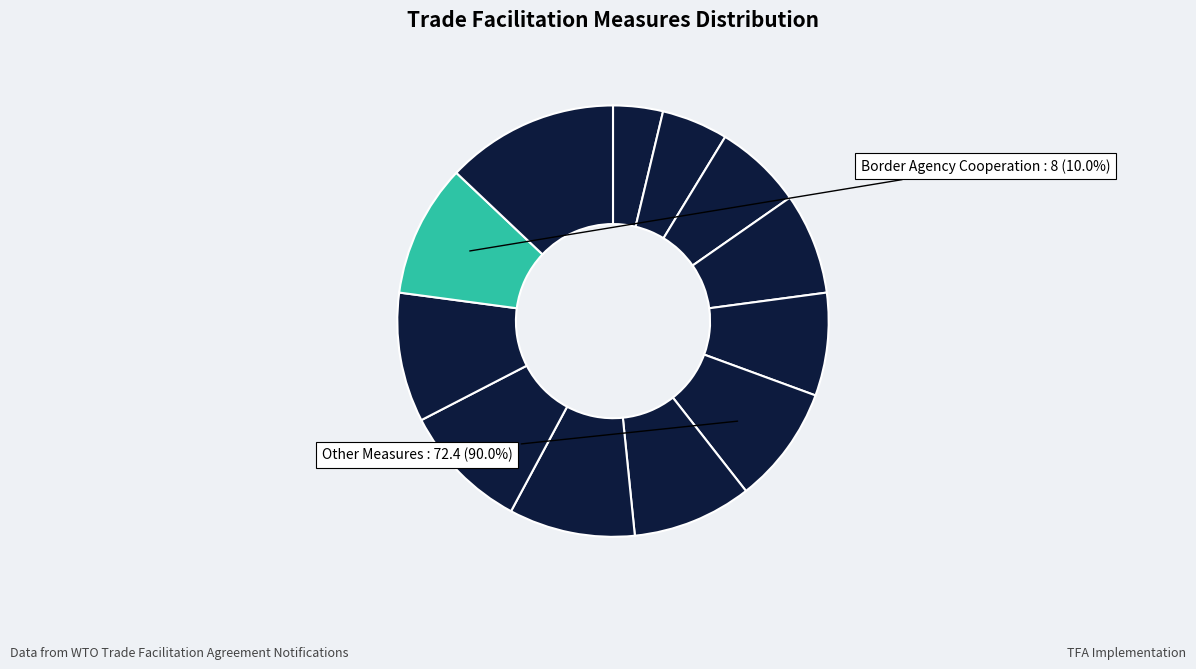

Which slice is the smallest?

Advance rulings